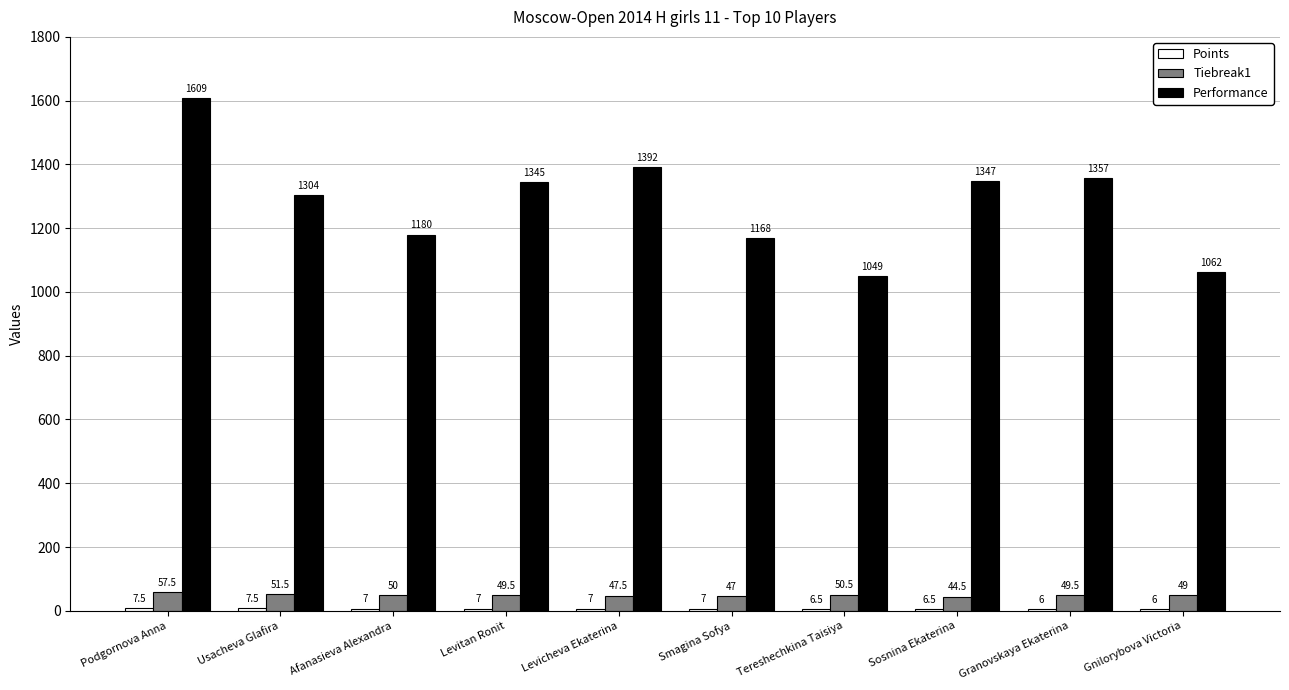

What is the difference between the maximum and second lowest values in the Performance series?

547.0